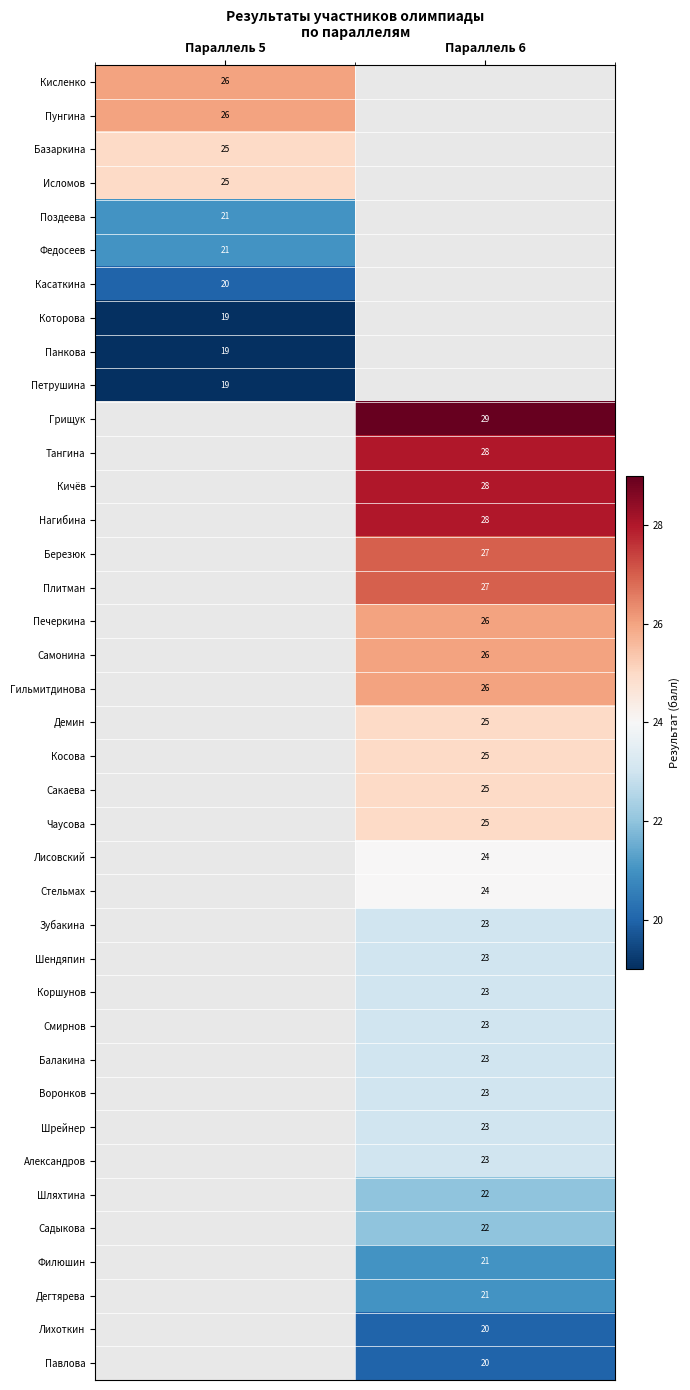

Is it true that Панкова equals 19 at Параллель 5?

True